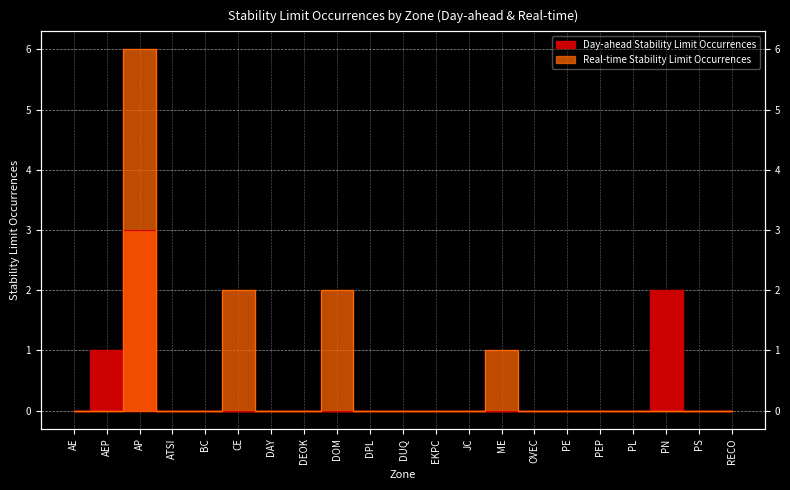

Reading left to right, transcribe all the data shown in this chart.

Day-ahead Stability Limit Occurrences: 0	1	3	0	0	0	0	0	0	0	0	0	0	0	0	0	0	0	2	0	0
Real-time Stability Limit Occurrences: 0	0	6	0	0	2	0	0	2	0	0	0	0	1	0	0	0	0	0	0	0